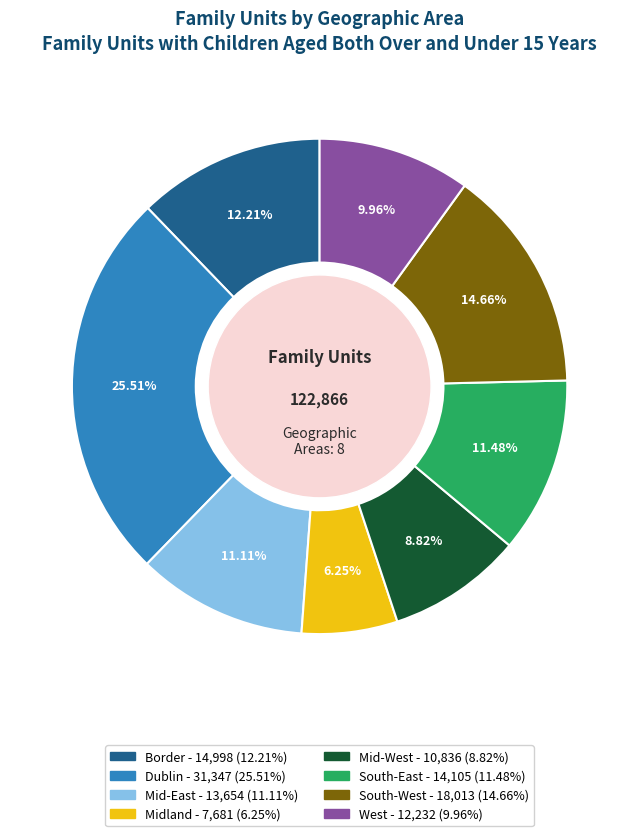

To the nearest percent, what is the difference between the West and South-East slice percentages?

2%